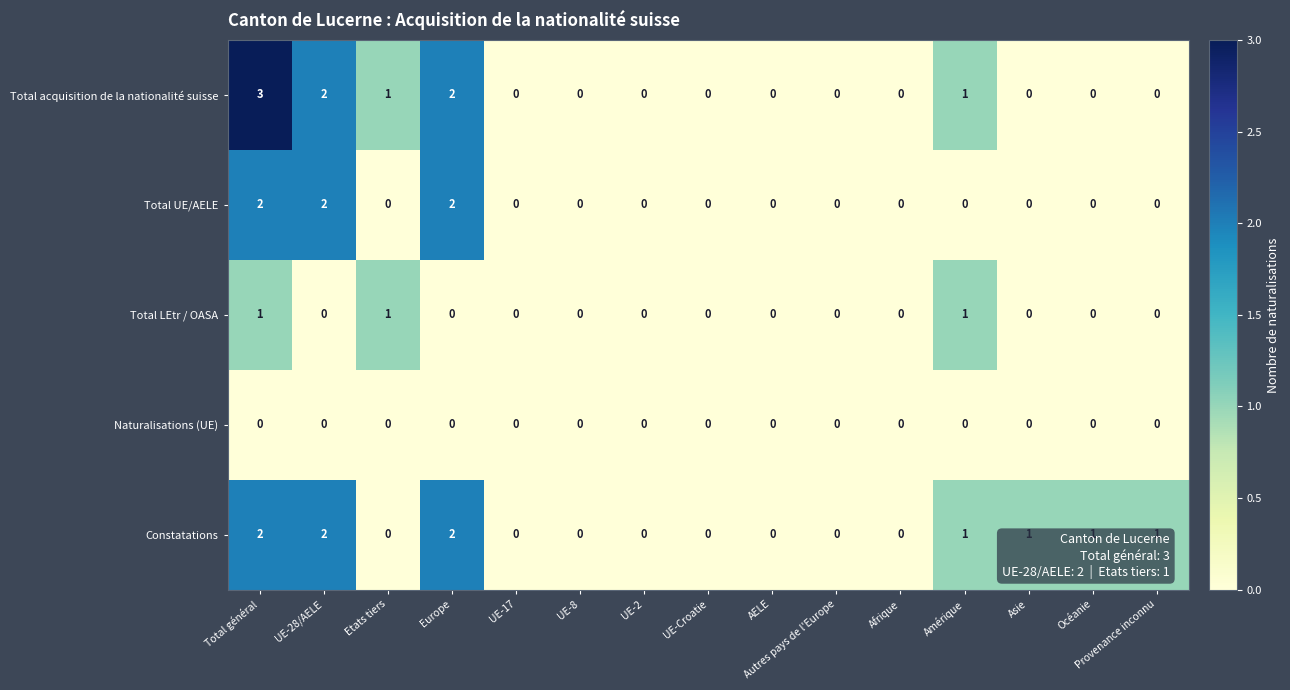

The Total UE/AELE series shows 0 at Etats tiers. True or false?

True